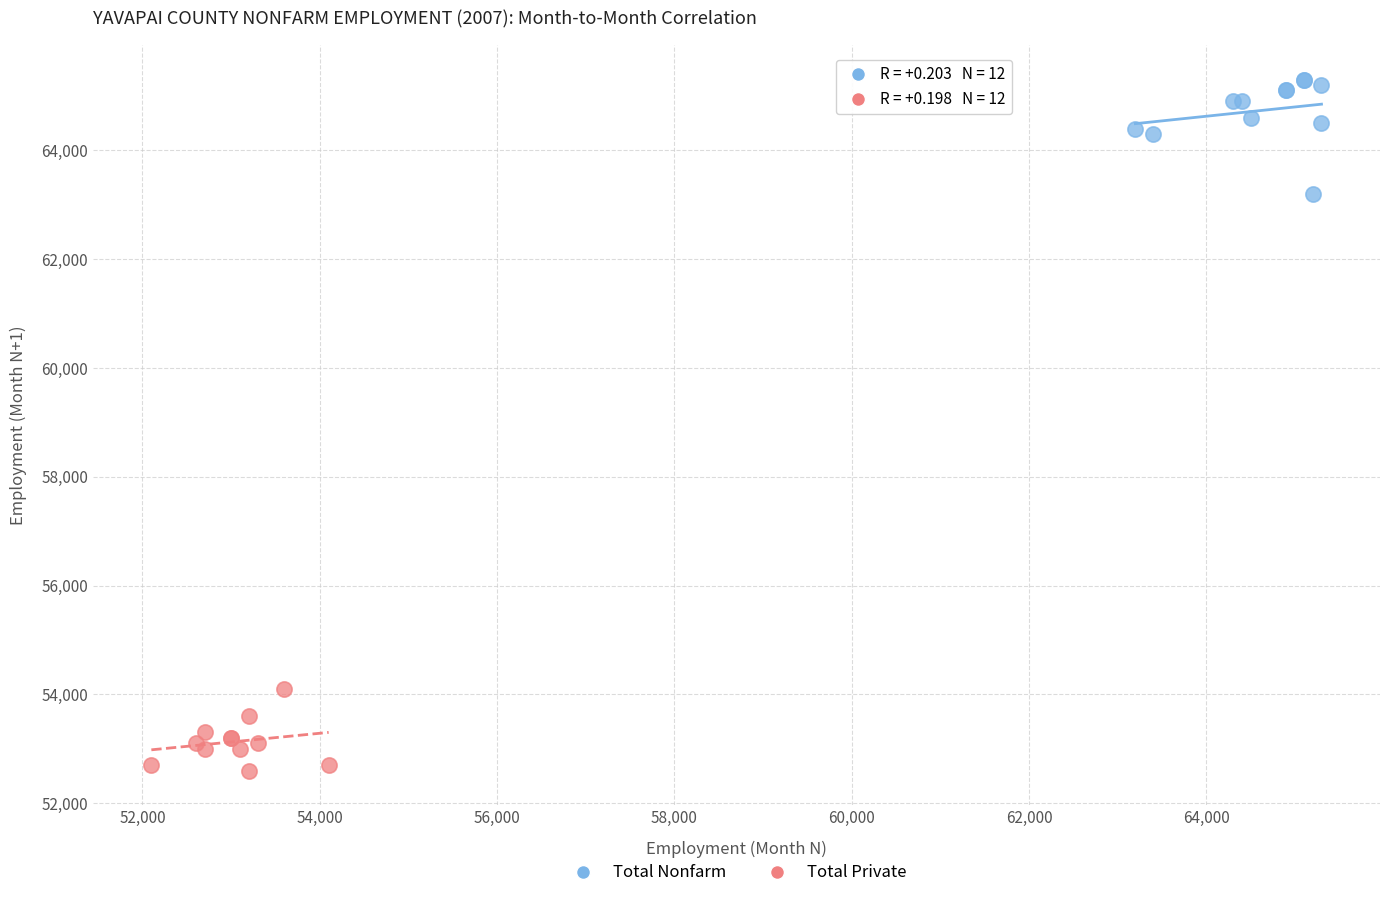

Which series has the widest spread of Y values?

Total Nonfarm